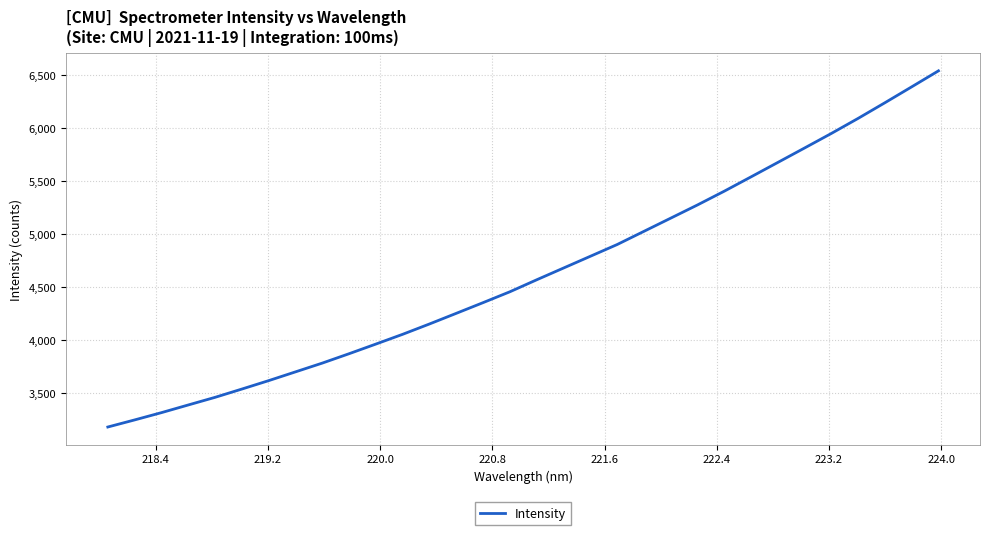

What is the smallest value displayed?

3178.6